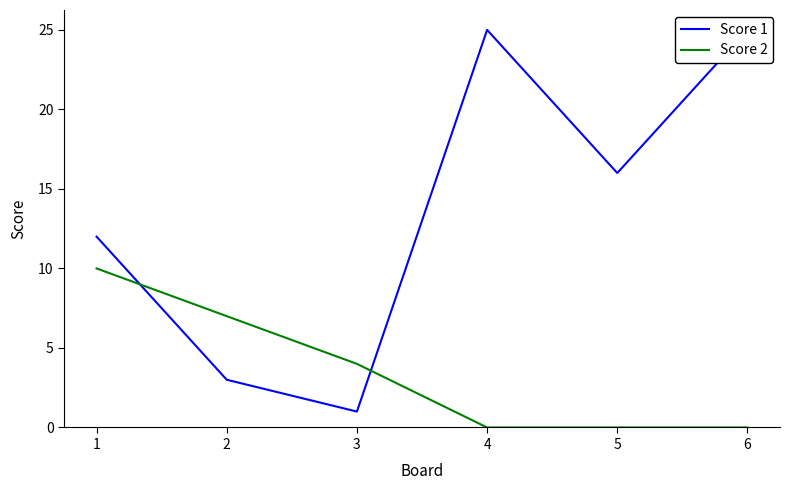

What is the difference between the Score 1 values at 1 and 2?

9